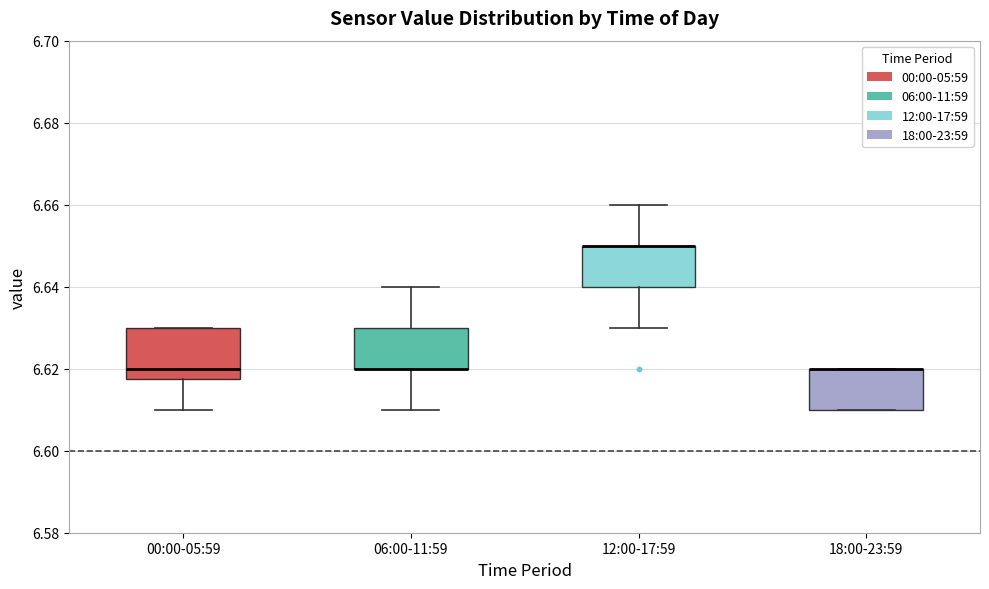

Reading left to right, transcribe this box plot: for each box, give where its median line is, the range the box spans, and where its two whiskers end, as read against the y-axis. The values are not printed on the chart, so give them approximately, as read against the axis.

00:00-05:59: median 6.620, box 6.618 to 6.630, whiskers 6.610 to 6.630
06:00-11:59: median 6.620 (drawn on the box's lower edge), box 6.620 to 6.630, whiskers 6.610 to 6.640
12:00-17:59: median 6.650 (drawn on the box's upper edge), box 6.640 to 6.650, whiskers 6.630 to 6.660
18:00-23:59: median 6.620 (drawn on the box's upper edge), box 6.610 to 6.620, whiskers 6.610 to 6.620